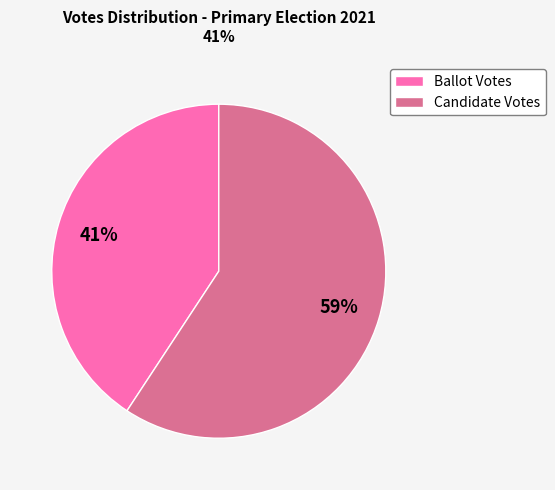

To the nearest percent, what is the average slice percentage?

50%